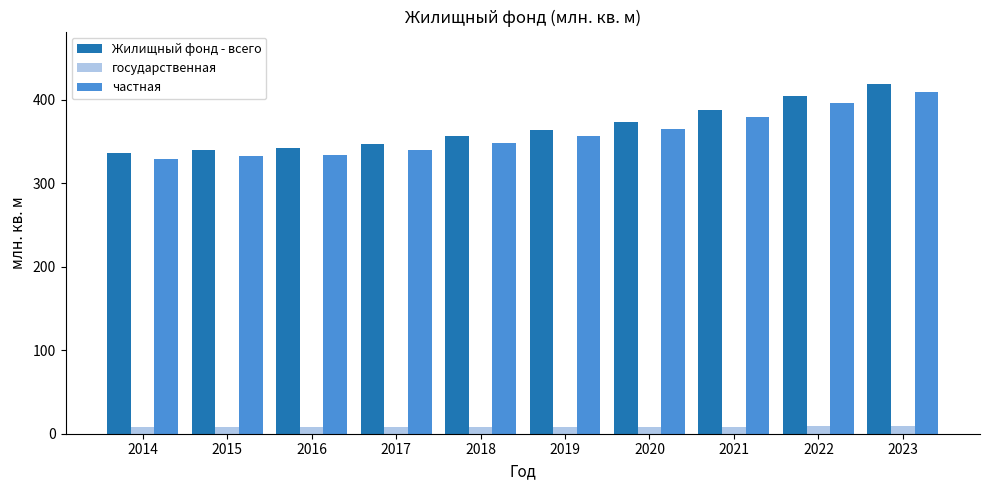

The Жилищный фонд - всего series shows 92.0 at 2014. True or false?

False